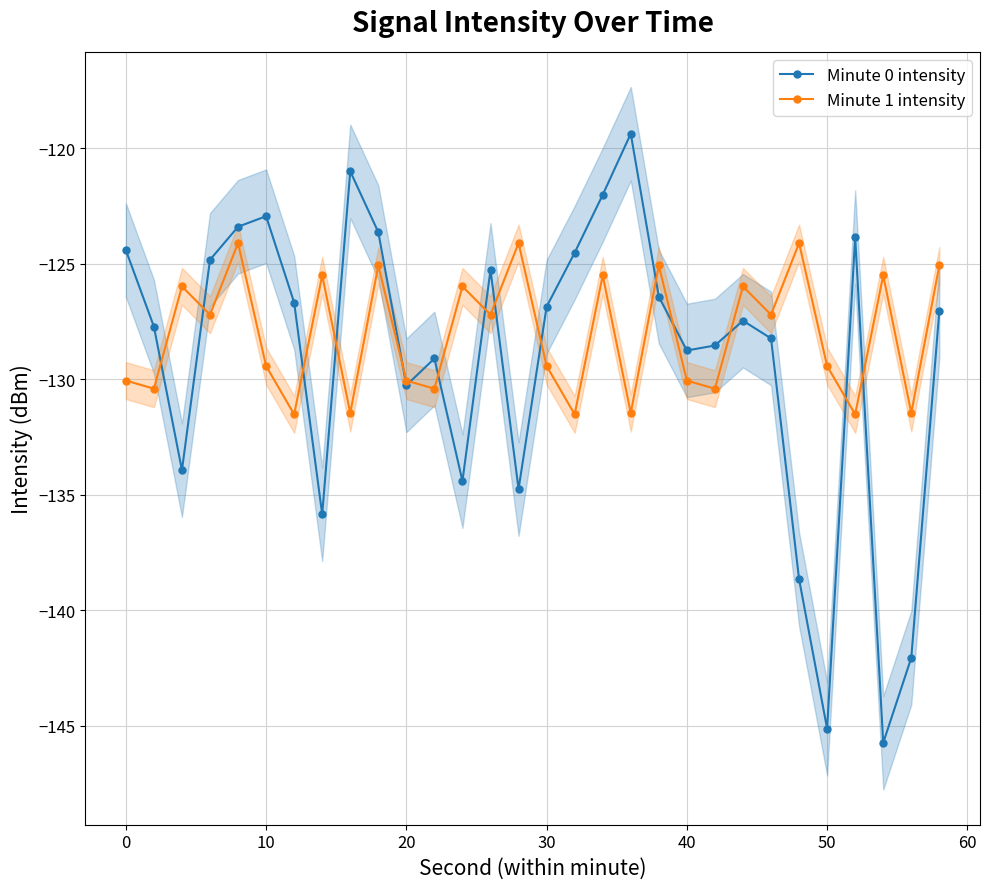

How many interior local valleys does the Minute 0 intensity series have?

8